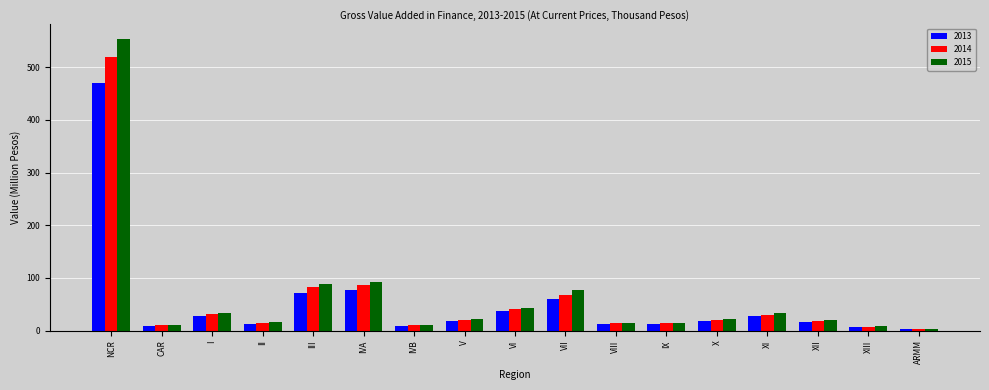

At which label does 2014 first exceed 19?

NCR